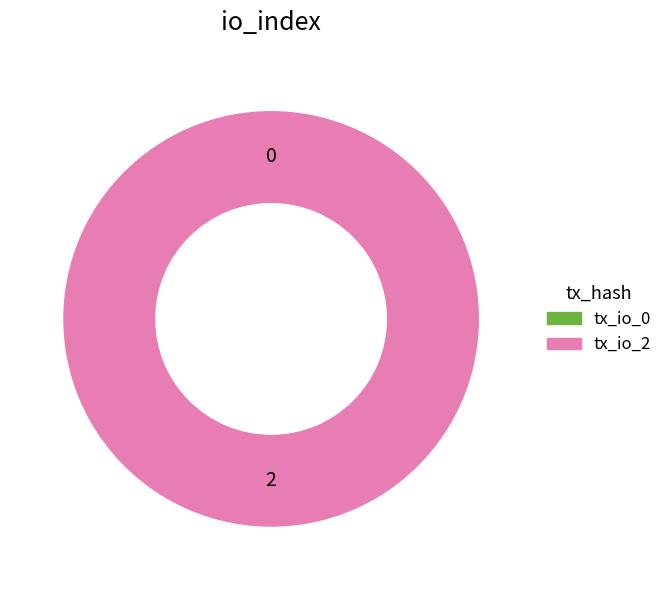

Is it true that tx_io_0 is 0% of the pie?

True